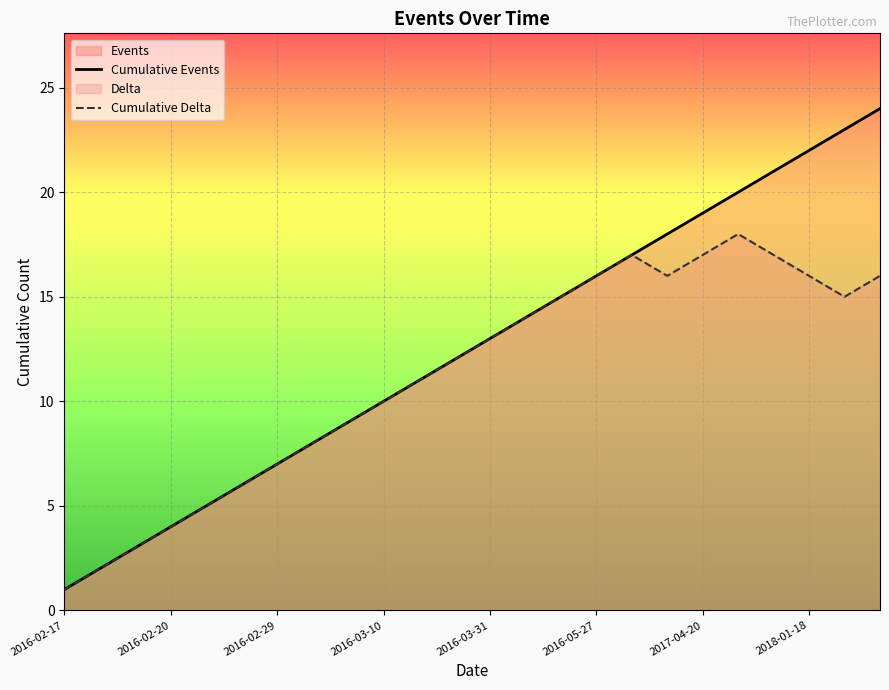

Which category has the lowest value in the Cumulative Events series?

2016-02-17